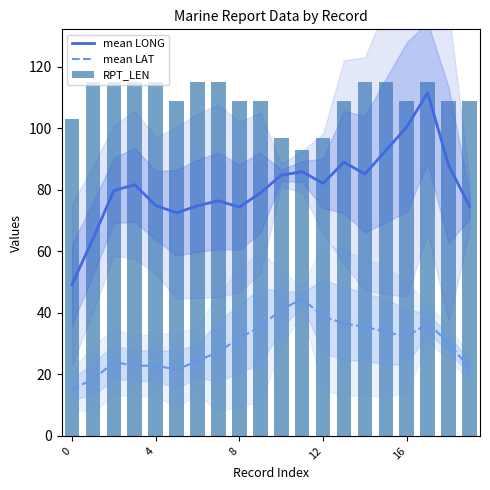

What is the difference between the maximum and minimum values in the mean LONG series?

62.4